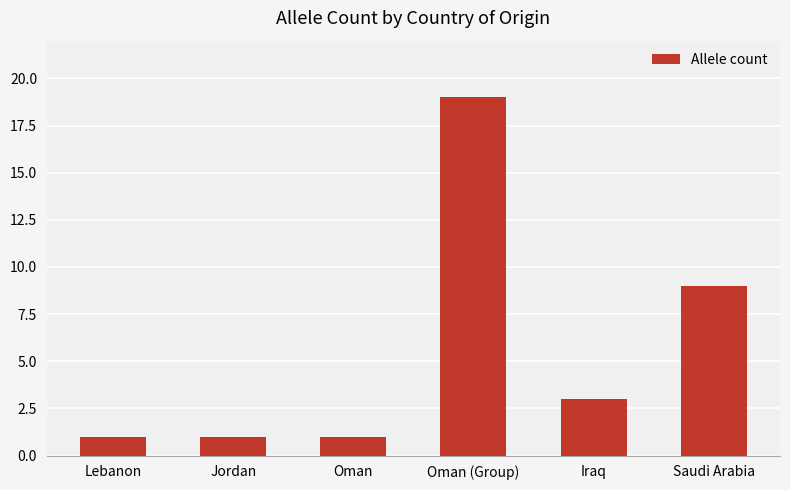

Is it true that the value at Jordan is 1?

True